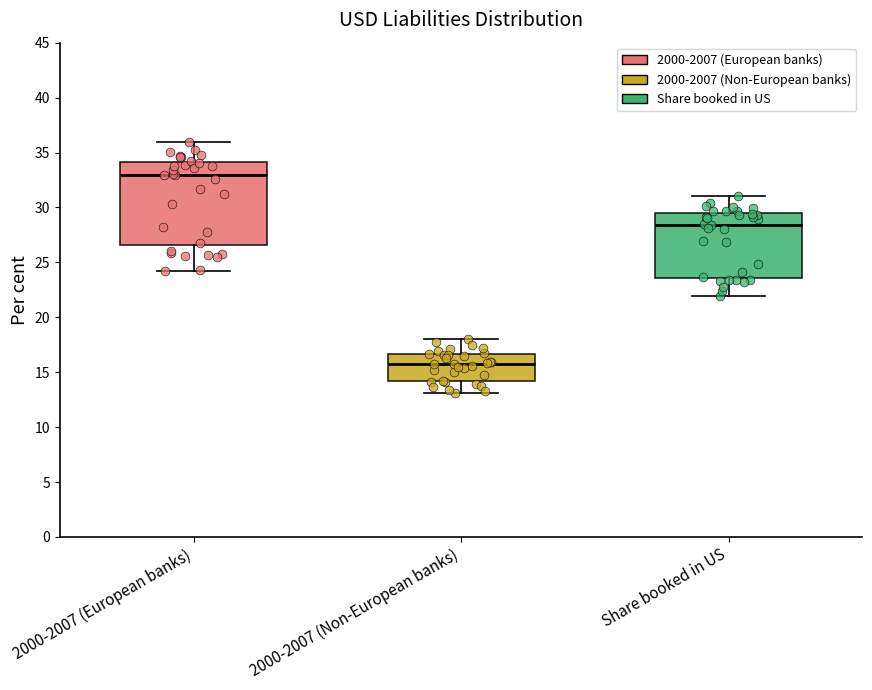

Reading left to right, transcribe this box plot: for each box, give where its median line is, the range the box spans, and where its two whiskers end, as read against the y-axis. The values are not printed on the chart, so give them approximately, as read against the axis.

2000-2007 (European banks): median 33.0, box 26.5 to 34.0, whiskers 24.5 to 36.0
2000-2007 (Non-European banks): median 15.5, box 14.0 to 16.5, whiskers 13.0 to 18.0
Share booked in US: median 28.5, box 23.5 to 29.5, whiskers 22.0 to 31.0